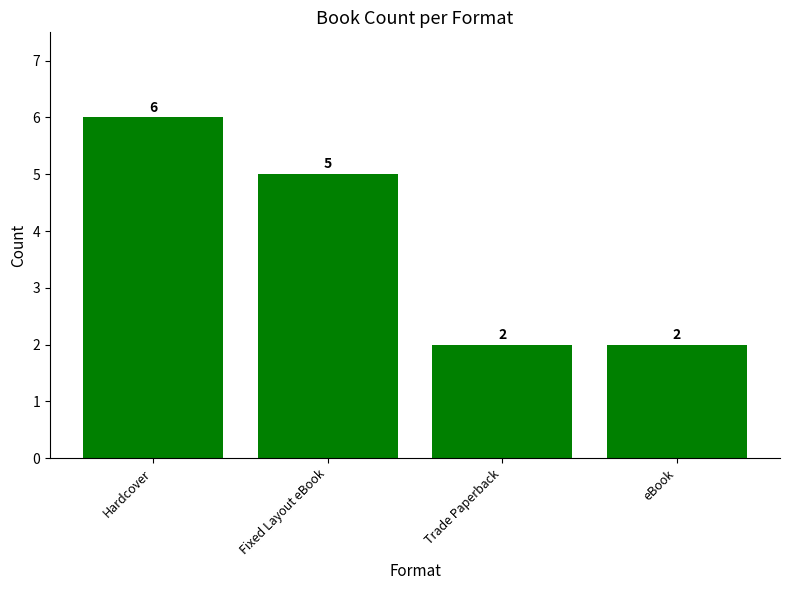

What is the label of the 1st bar from the left?

Hardcover